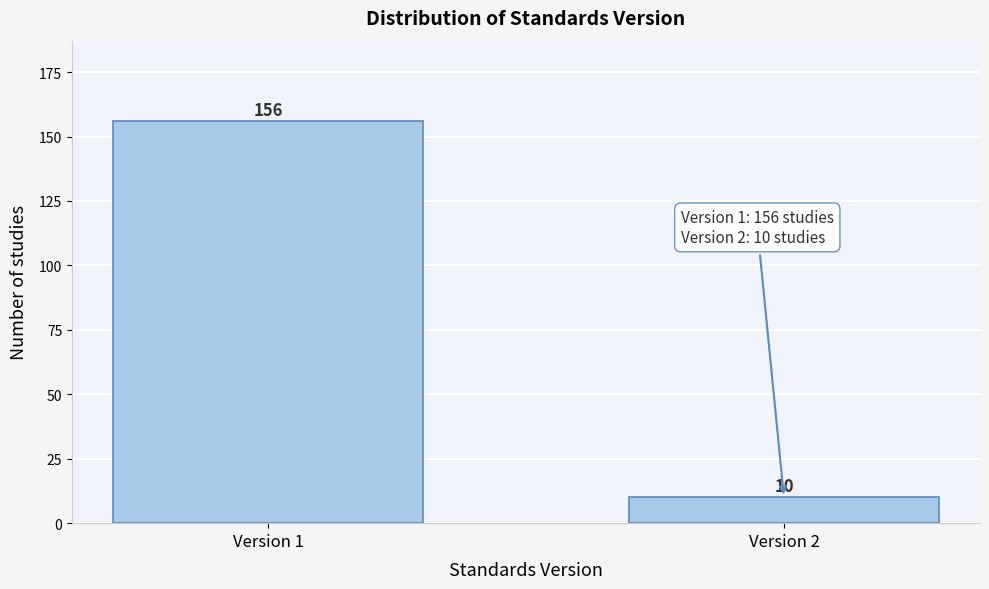

Reading left to right, list all the values displayed in this chart.

156	10